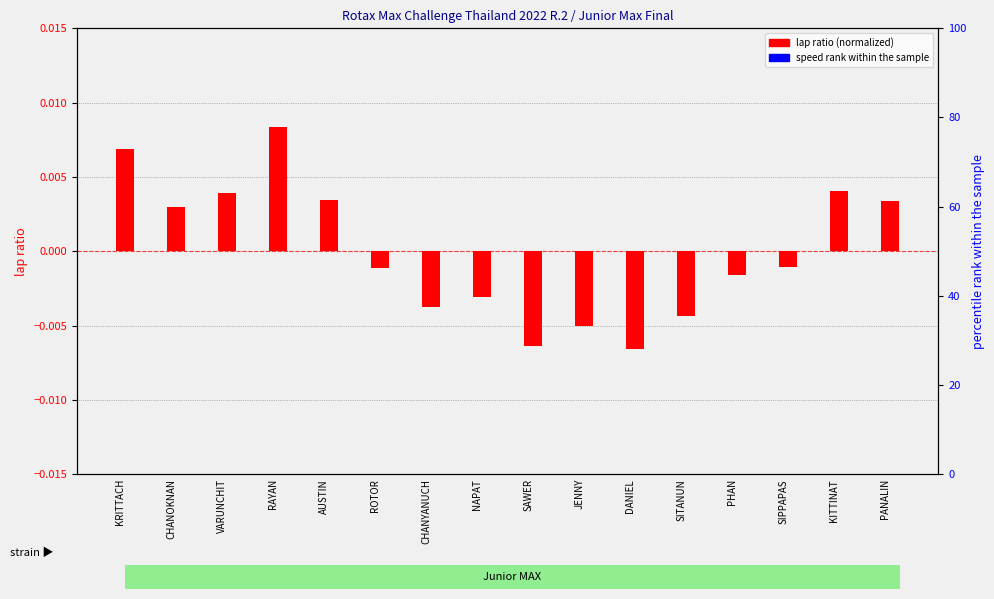

What is the label of the 14th bar from the left?

SIPPAPAS